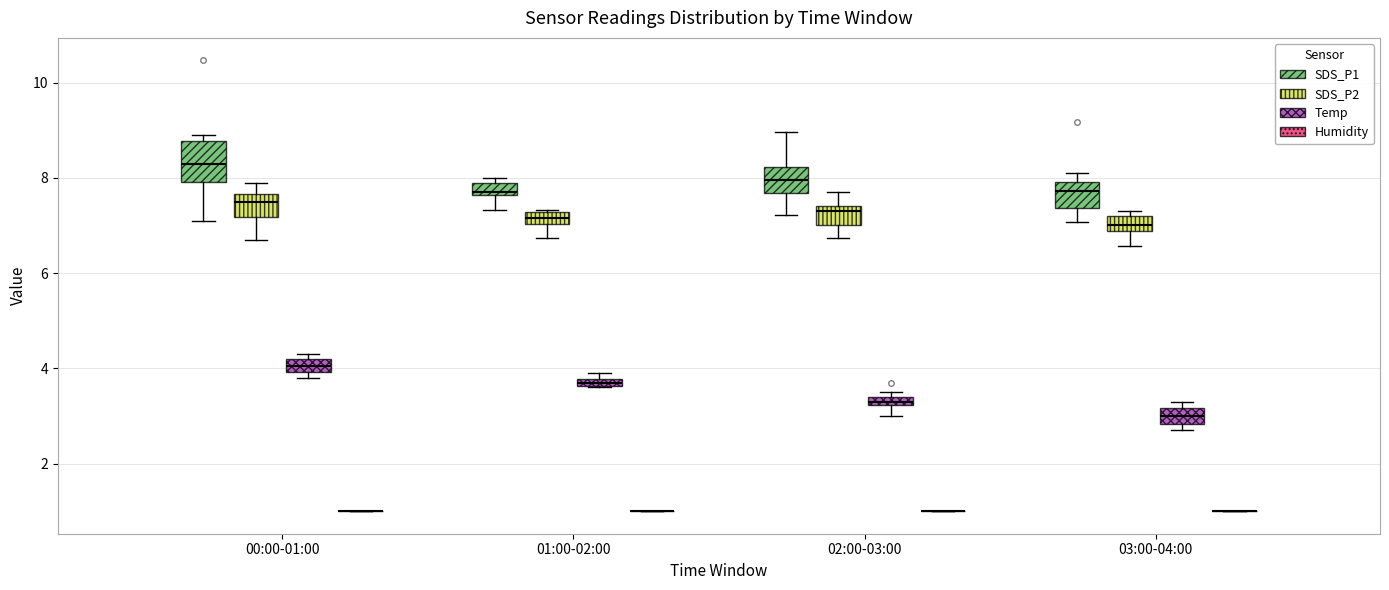

Where is the upper edge of the box for 02:00-03:00 (Temp) on the y-axis? The values are not printed on the chart, so give them approximately, as read against the axis.

3.4